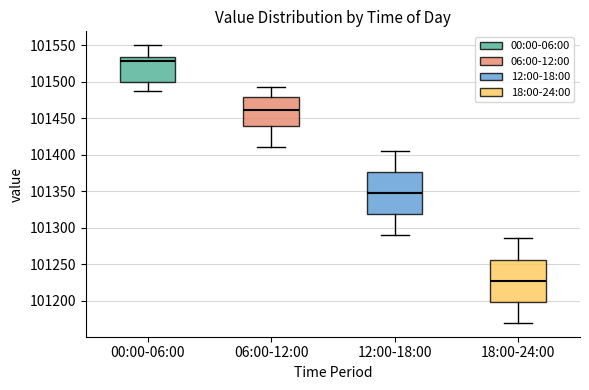

Reading left to right, transcribe this box plot: for each box, give where its median line is, the range the box spans, and where its two whiskers end, as read against the y-axis. The values are not printed on the chart, so give them approximately, as read against the axis.

00:00-06:00: median 101530, box 101500 to 101535, whiskers 101485 to 101550
06:00-12:00: median 101460, box 101440 to 101480, whiskers 101410 to 101495
12:00-18:00: median 101350, box 101320 to 101375, whiskers 101290 to 101405
18:00-24:00: median 101230, box 101200 to 101255, whiskers 101170 to 101285